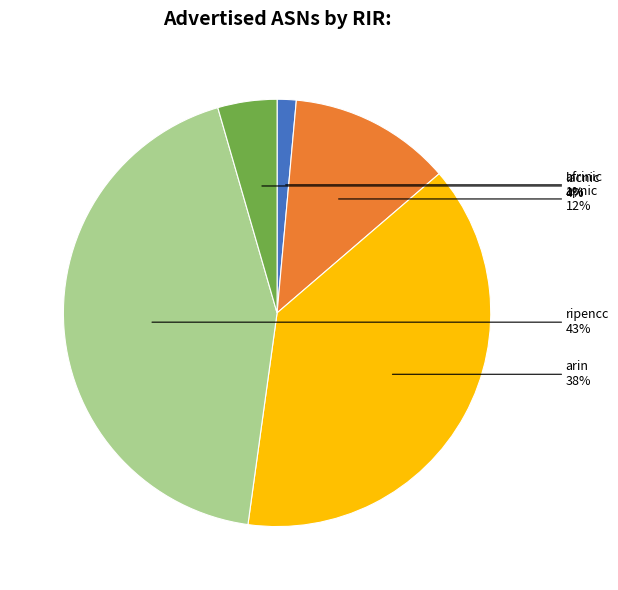

To the nearest percent, what portion does afrinic represent?

1%